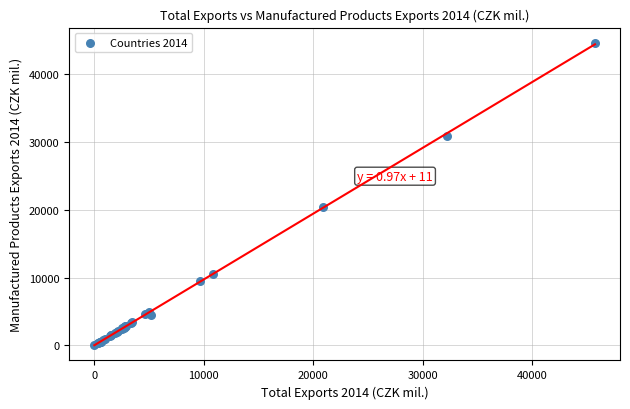

What Y value in the scatter plot is closest to 22351?

20481